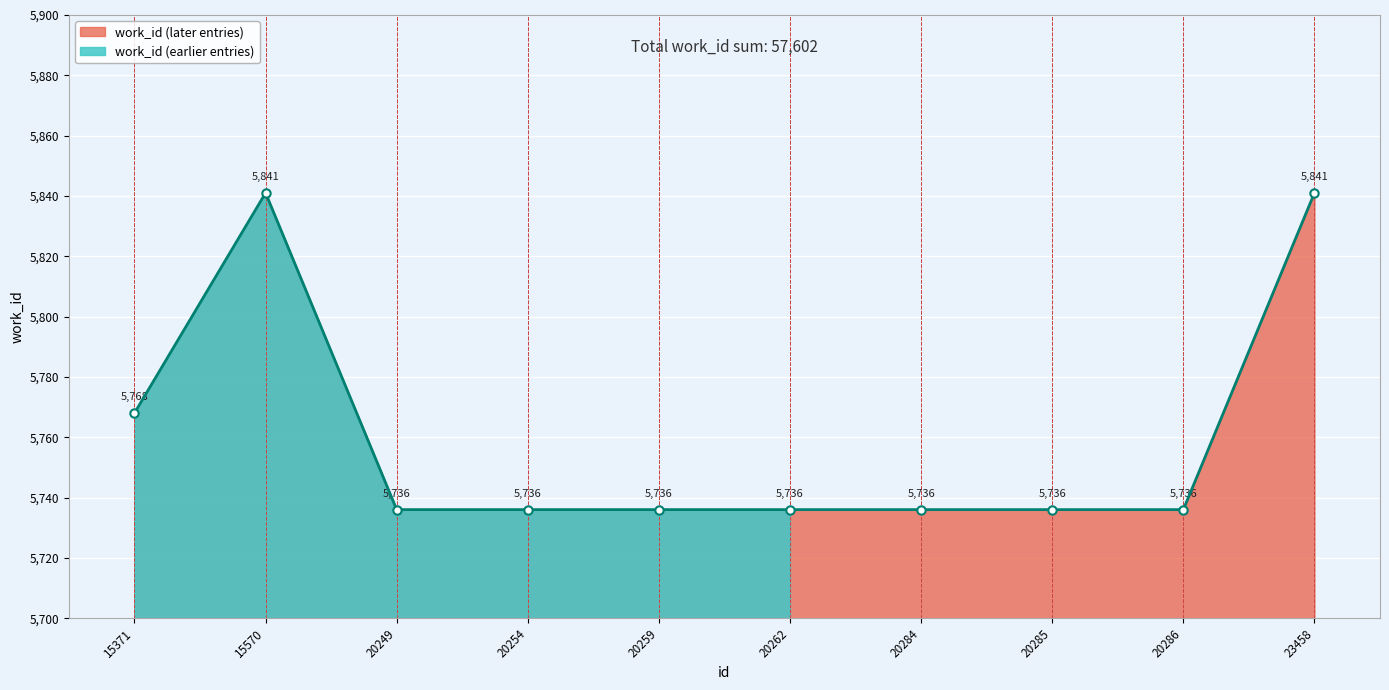

Reading left to right, extract all data points from this chart.

15371=5768	15570=5841	20249=5736	20254=5736	20259=5736	20262=5736	20284=5736	20285=5736	20286=5736	23458=5841